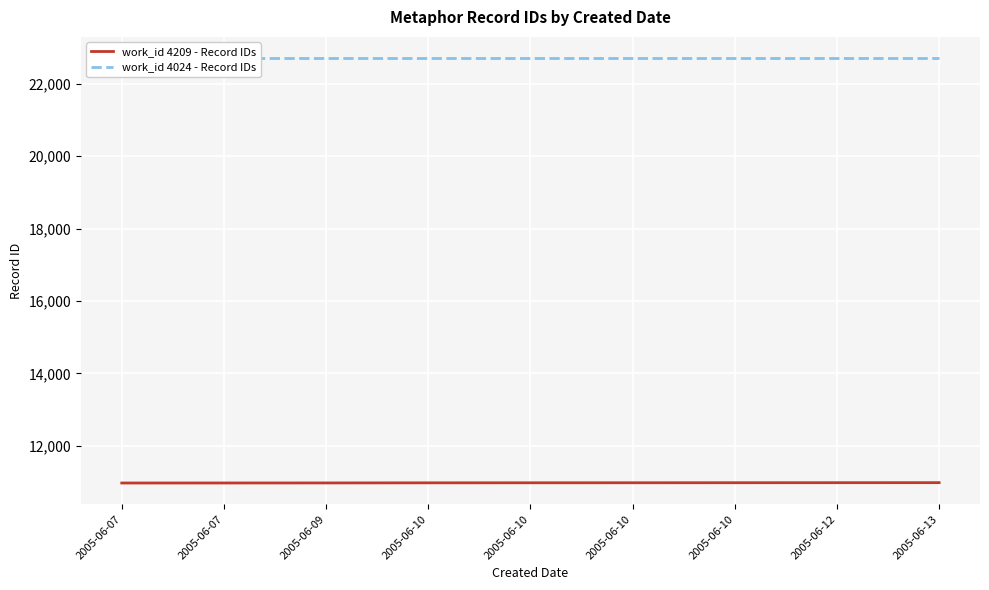

At which label does work_id 4024 - Record IDs reach its minimum?

2005-06-07